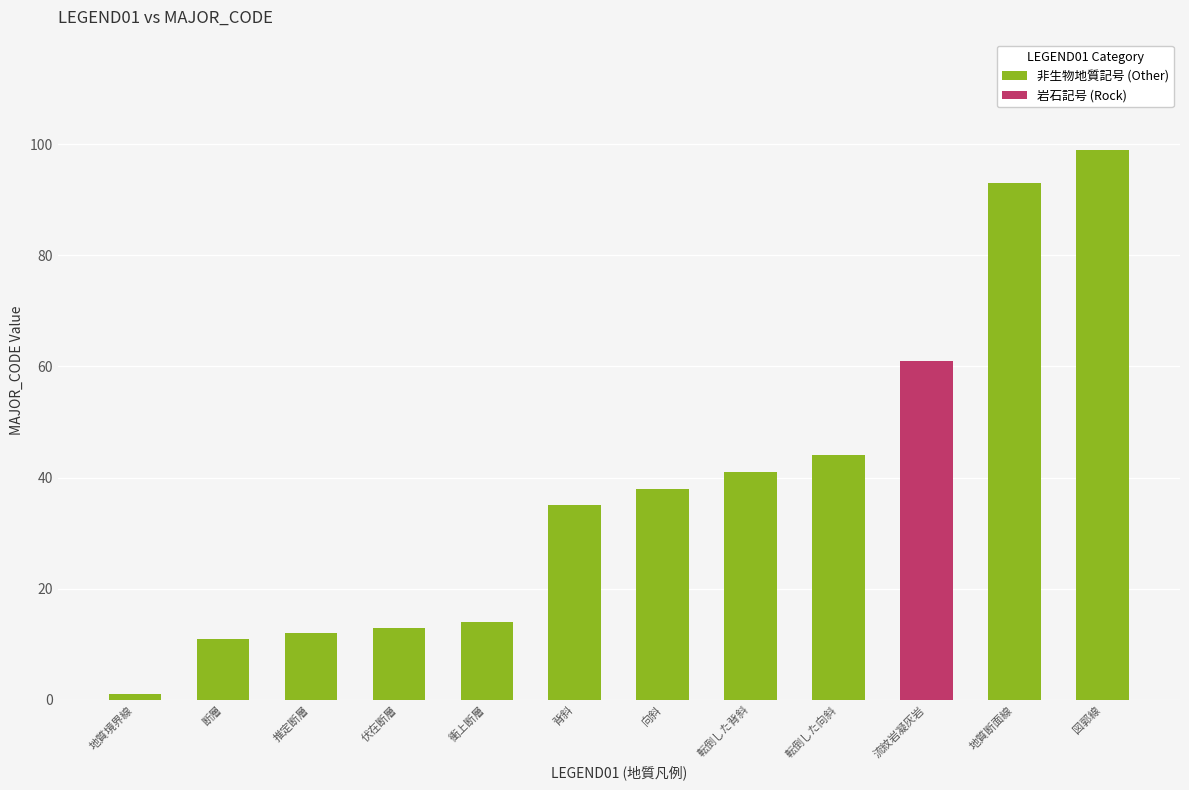

Where is 岩石記号 (Rock) nearest to the value 30?

地質境界線